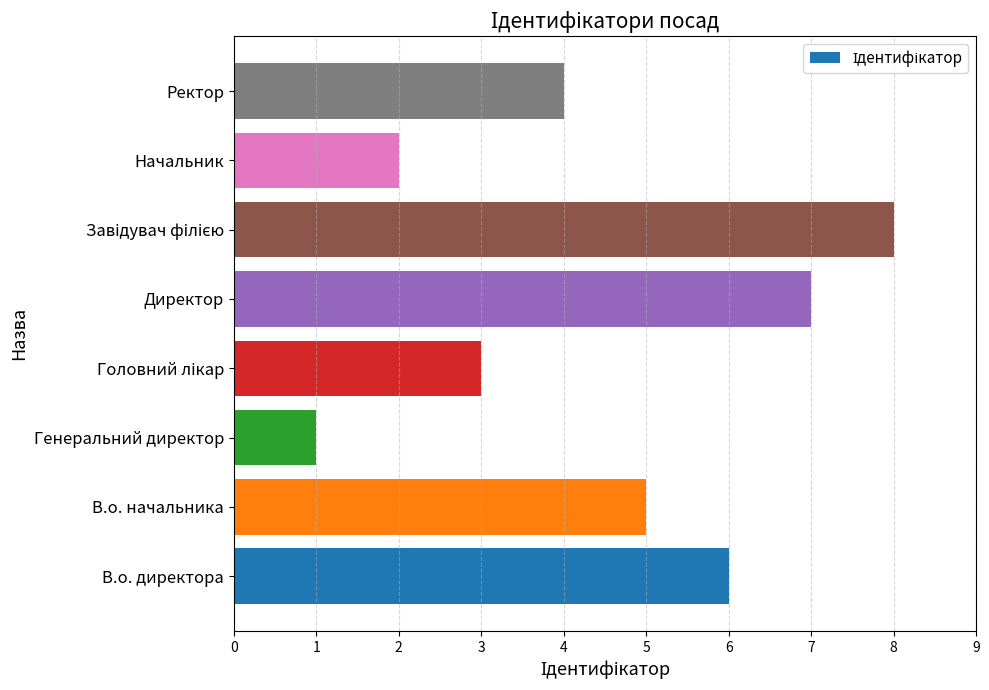

Reading bottom to top, transcribe all the data shown in this chart.

6	5	1	3	7	8	2	4